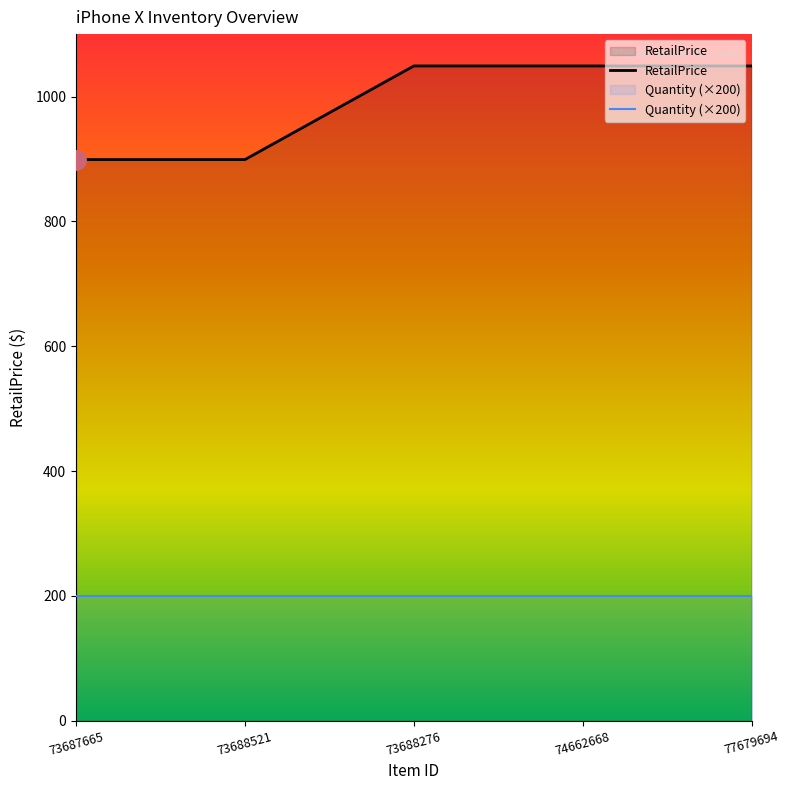

The chart shows a value of 229 at 73687665. True or false?

False